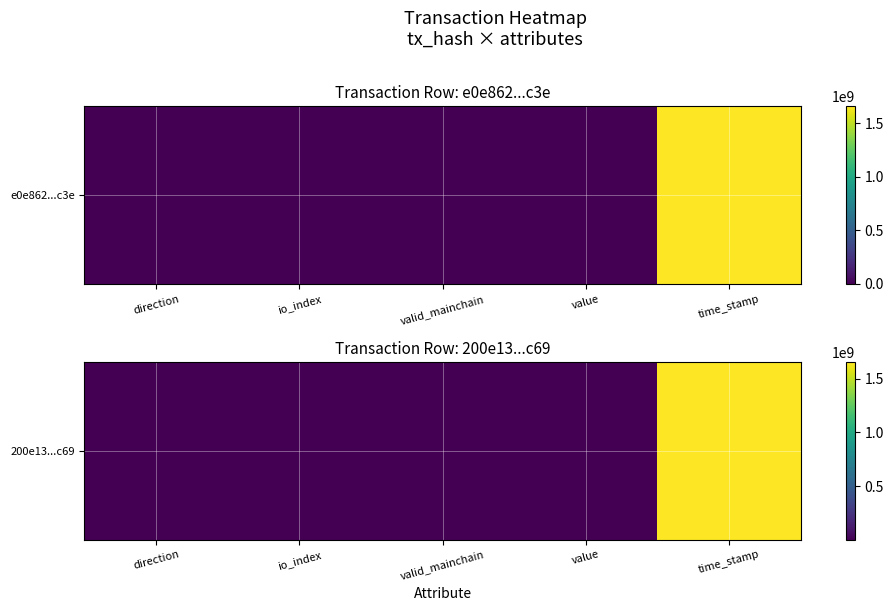

Rank the categories by value from lowest to highest.

direction, valid_mainchain, io_index, value, time_stamp